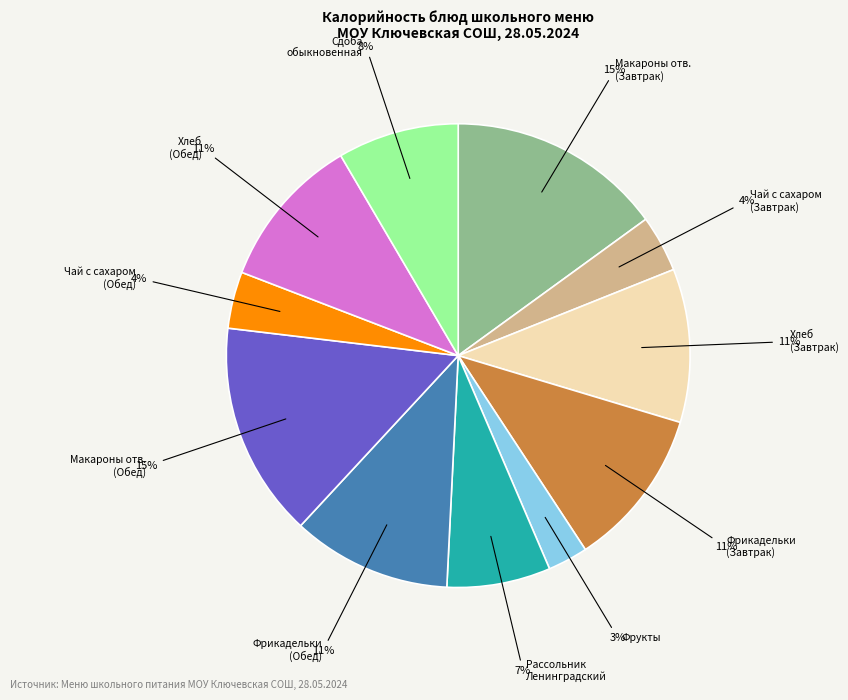

To the nearest percent, what is the difference between the largest and smallest slice percentages?

12%